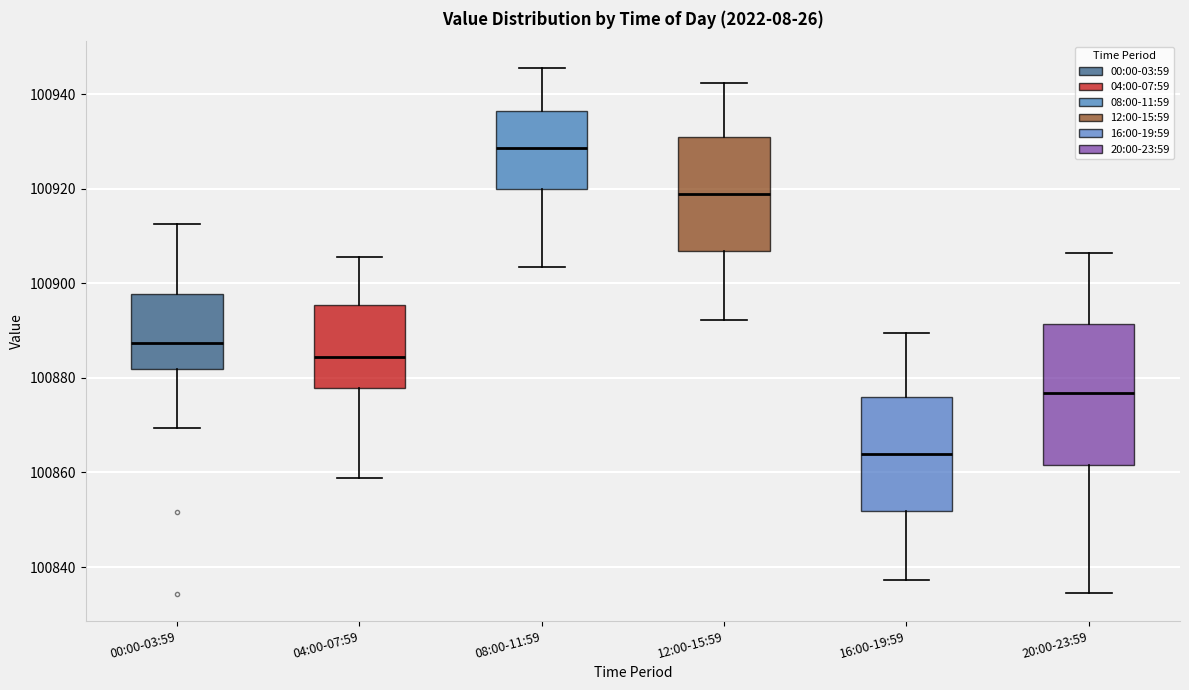

Where is the lower edge of the box for 00:00-03:59 on the y-axis? The values are not printed on the chart, so give them approximately, as read against the axis.

100882